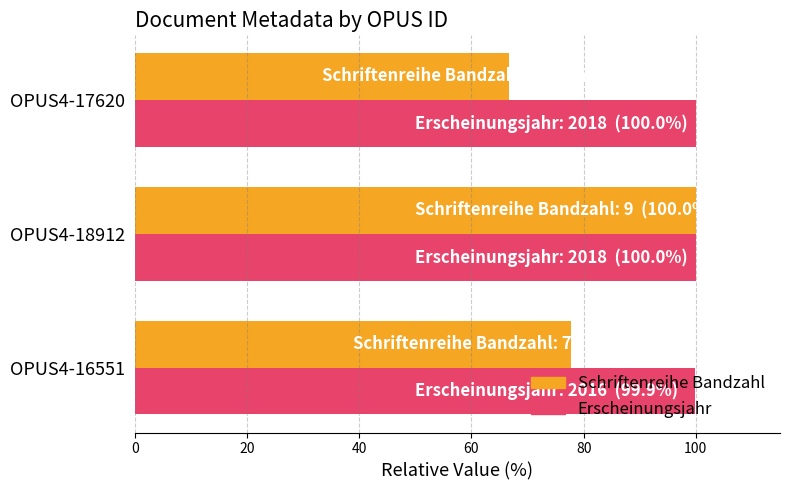

What are all the series names shown in the legend?

Schriftenreihe Bandzahl, Erscheinungsjahr